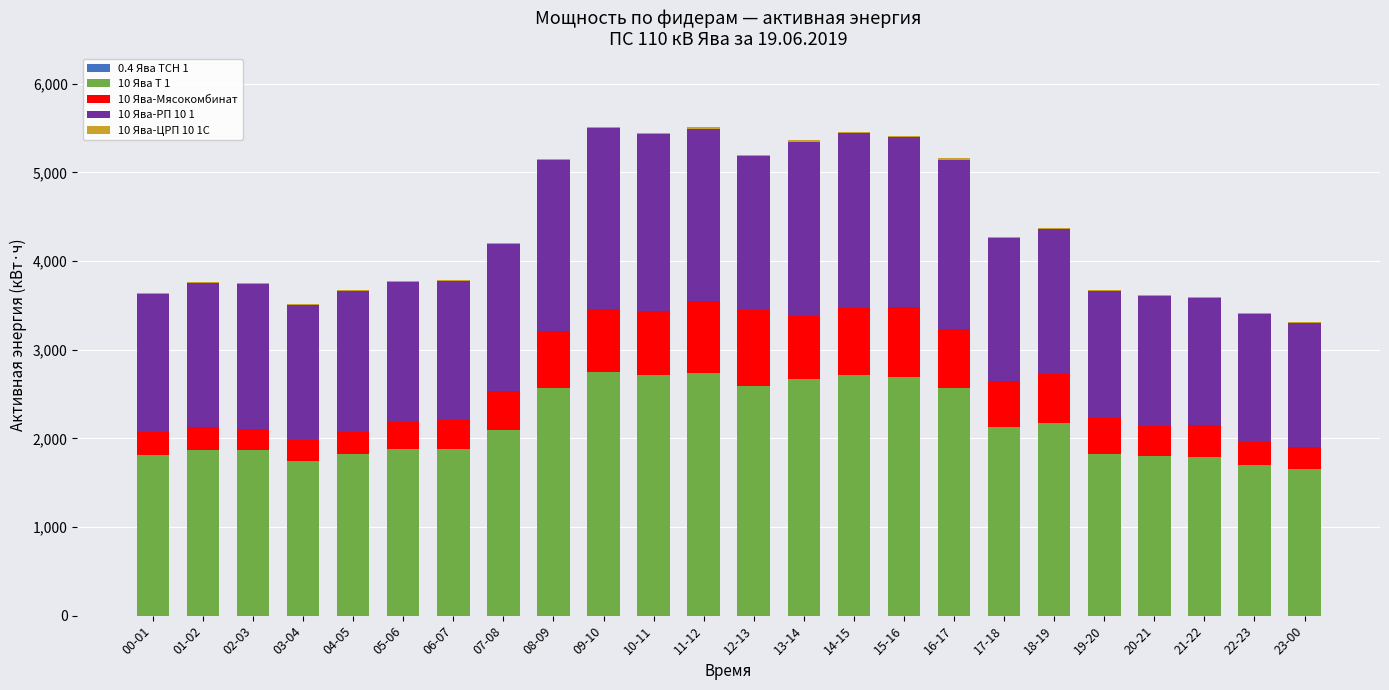

What is the minimum value for 0.4 Ява ТСН 1?

0.4